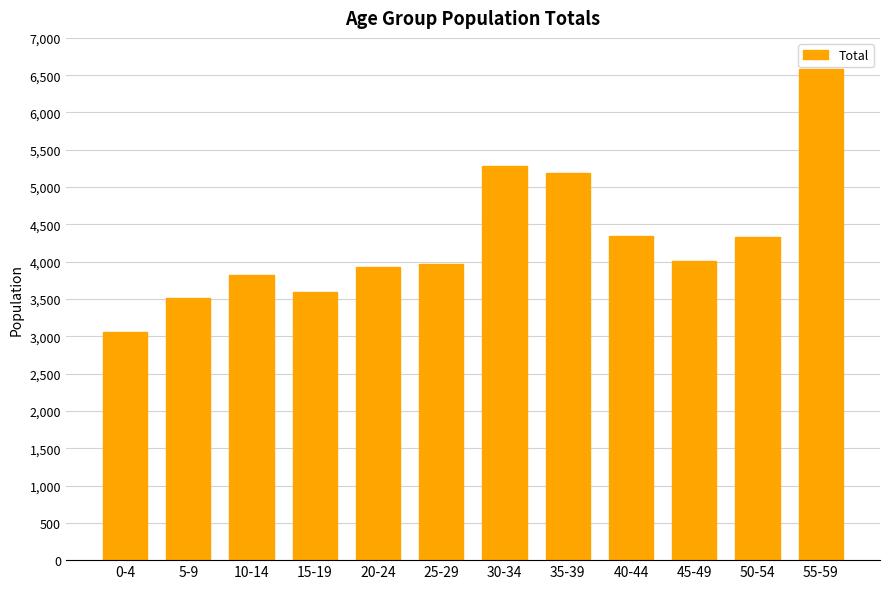

Which category has the lowest value across all series?

0-4